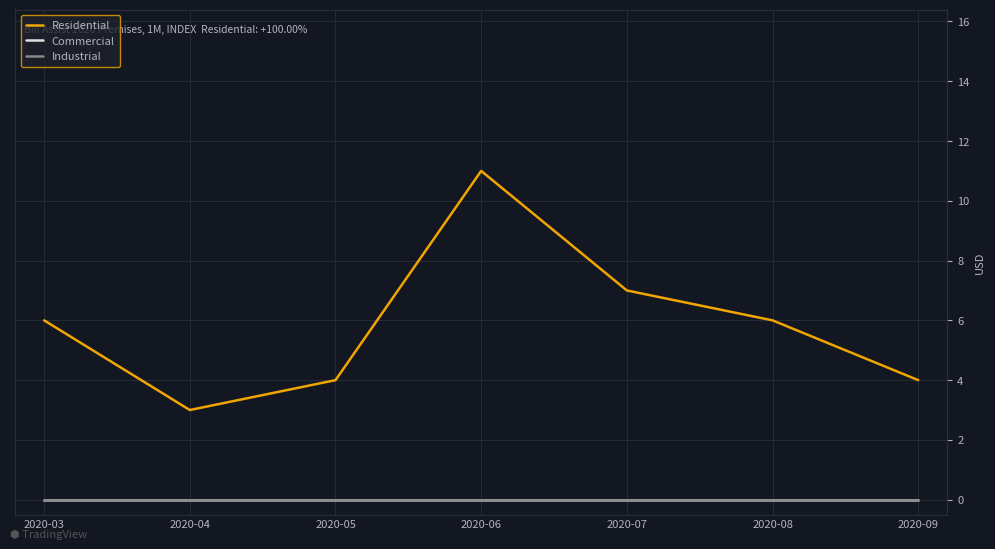

True or false: Industrial and Commercial cross at least once.

False